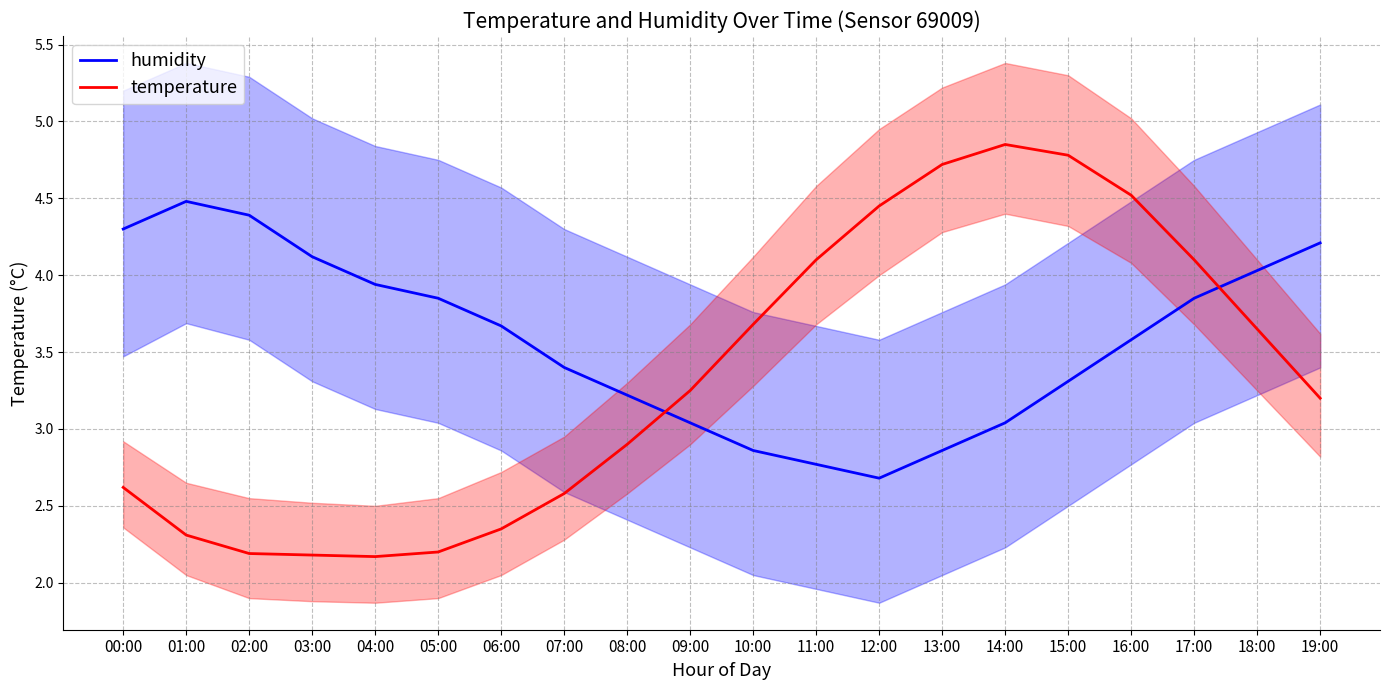

After their last crossing, which series has the higher values: humidity or temperature?

humidity